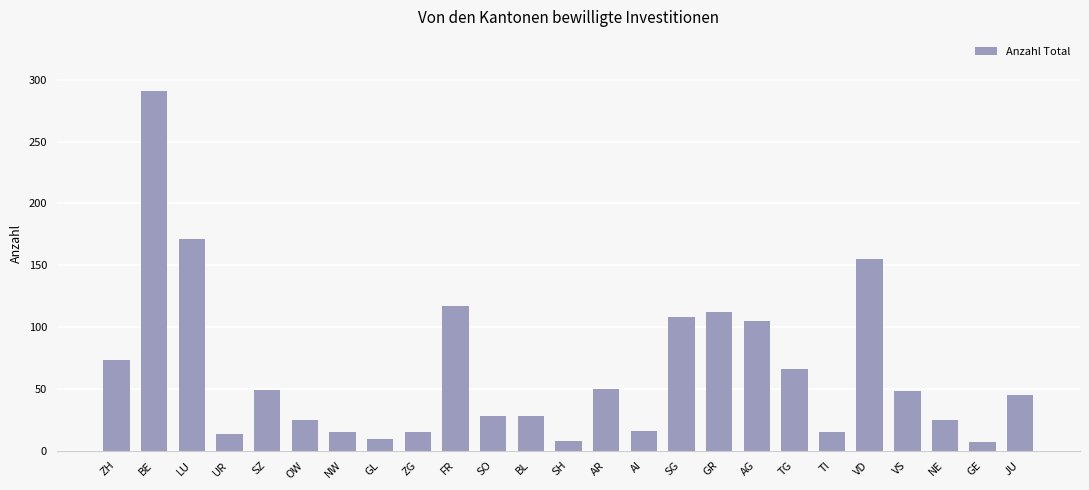

Are the bars horizontal?

No